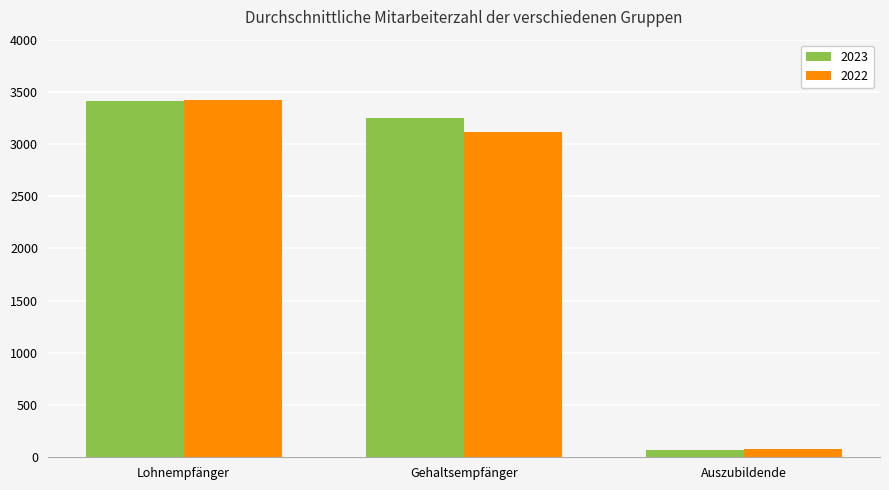

How many values in the 2022 series are below 3119?

1